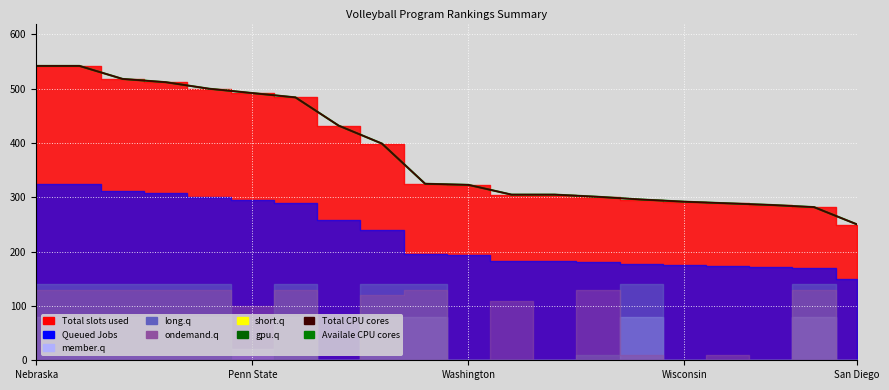

True or false: Total CPU cores and Availale CPU cores intersect in this chart.

False